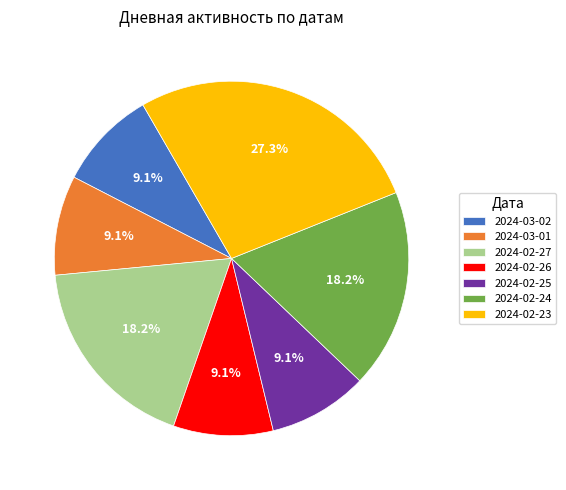

To the nearest percent, what is the difference between the largest and smallest slice percentages?

18%